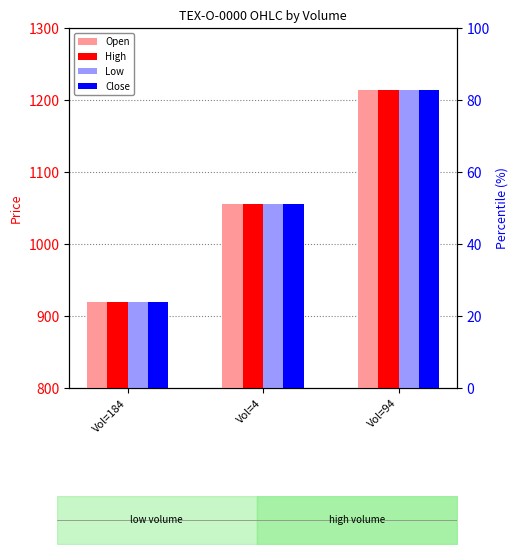

What is the difference between the maximum and minimum values in the Low series?

294.9